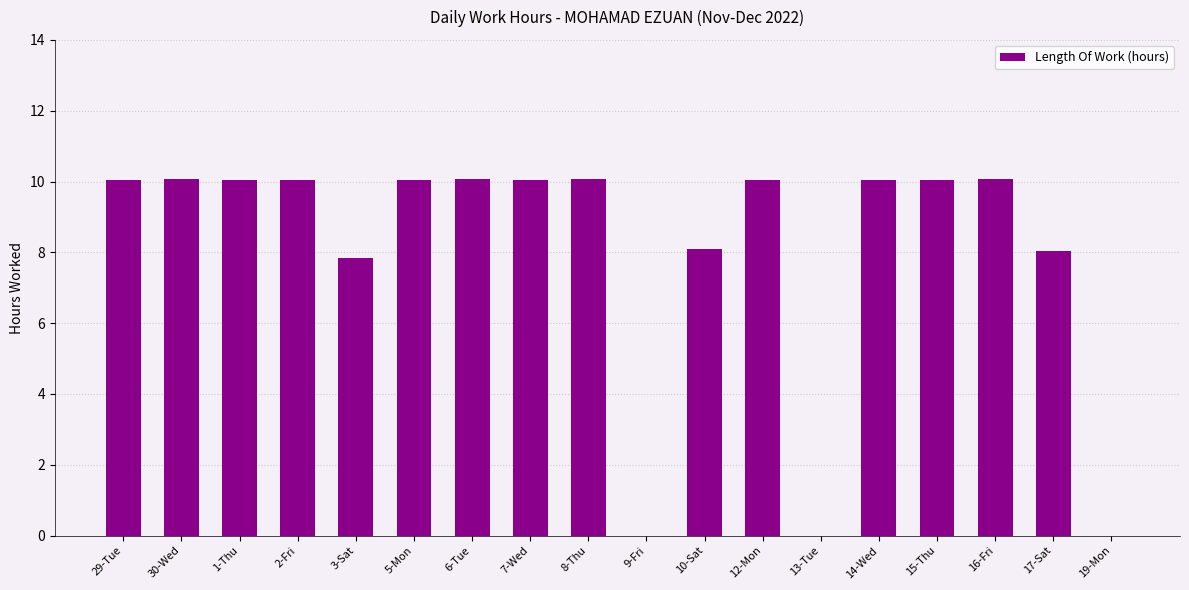

Count the number of categories in the chart.

18